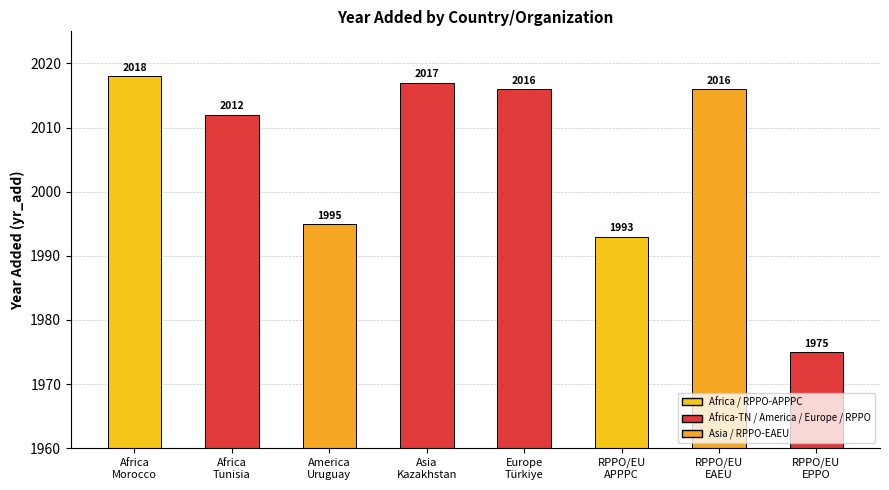

Count the number of categories in the chart.

8